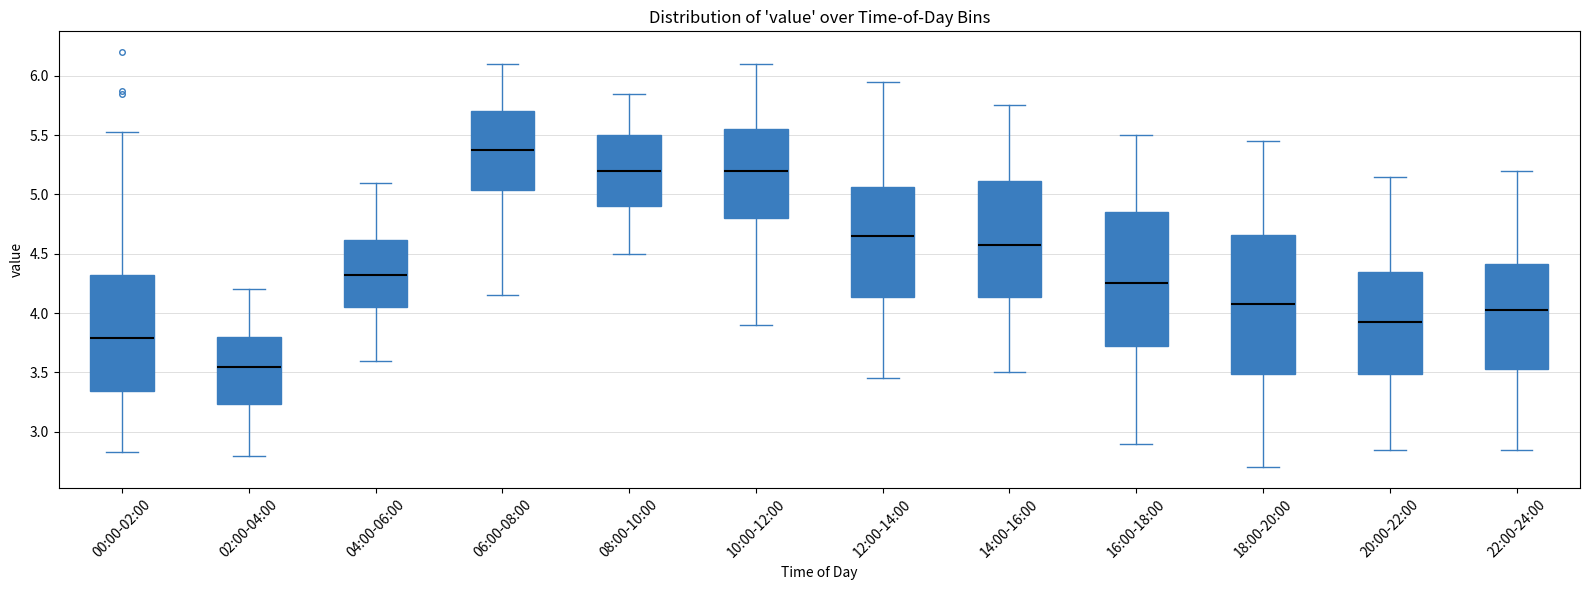

Which box's median line is the highest?

06:00-08:00